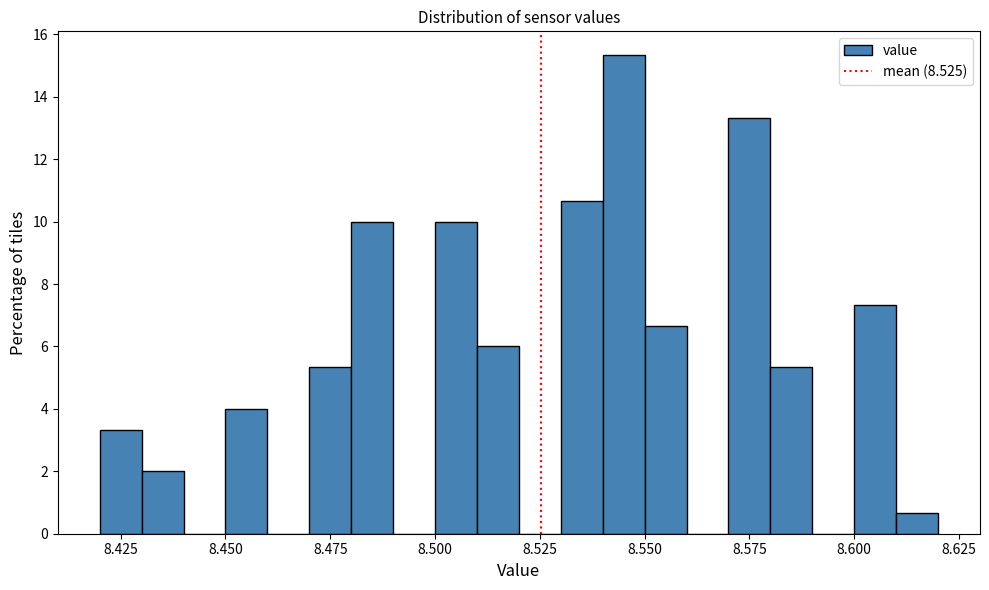

Read against the x-axis, roughly where is the centre of the tallest bar?

8.545